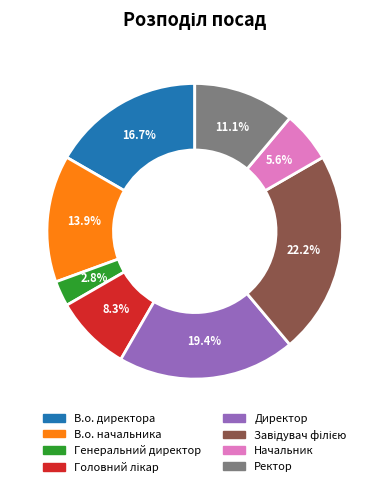

Is there any slice that represents more than half of the pie?

No